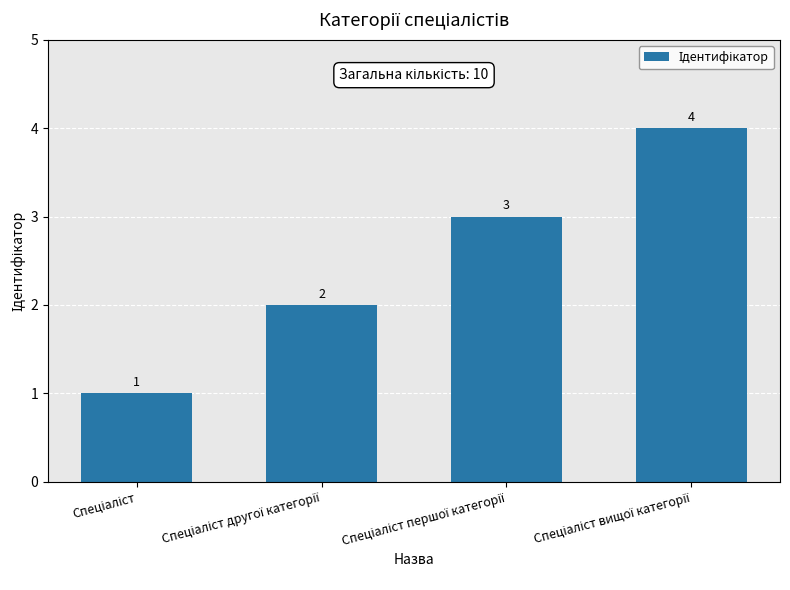

How many values are between 2 and 4?

3